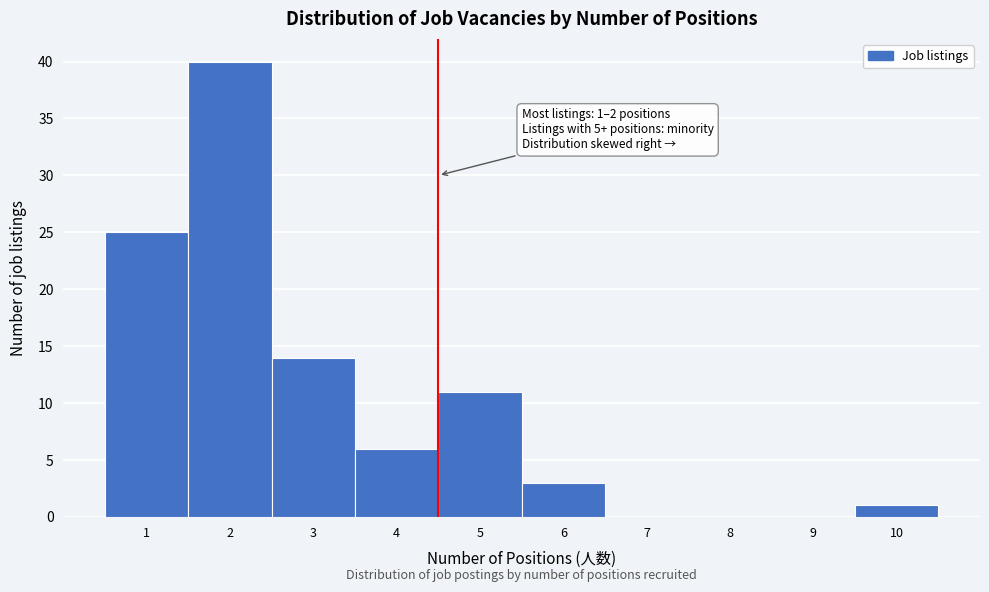

Reading right to left, list all the values displayed in this chart.

10=1	9=0	8=0	7=0	6=3	5=11	4=6	3=14	2=40	1=25